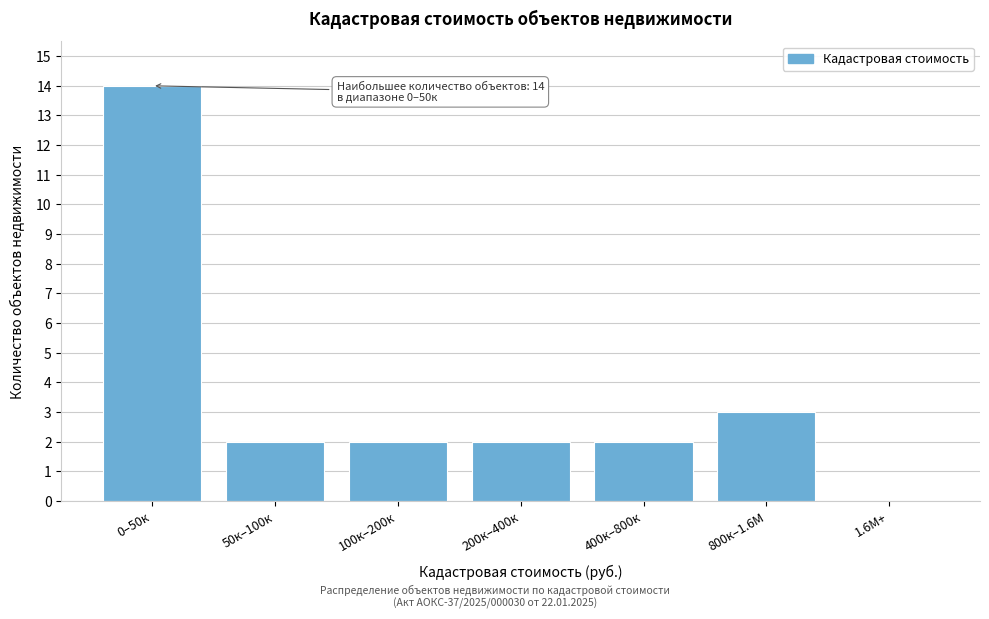

Reading left to right, list all the values displayed in this chart.

0–50к=14	50к–100к=2	100к–200к=2	200к–400к=2	400к–800к=2	800к–1.6М=3	1.6М+=0